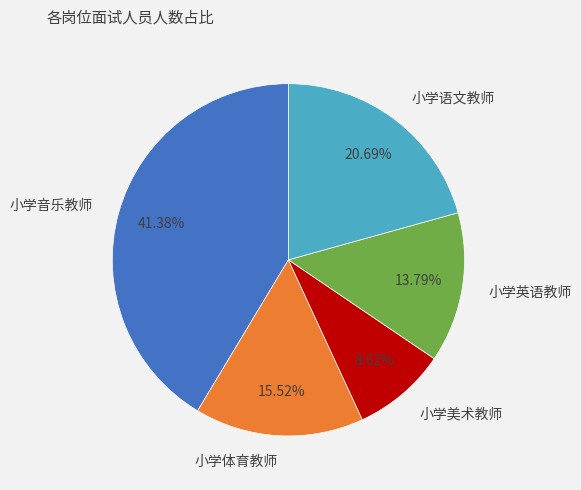

To the nearest percent, what is the difference between the largest and smallest slice percentages?

33%